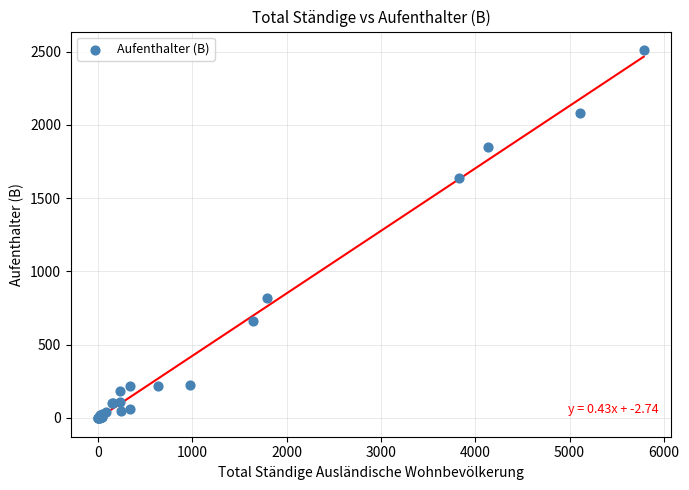

What Y value in the scatter plot is closest to 1256?

1641